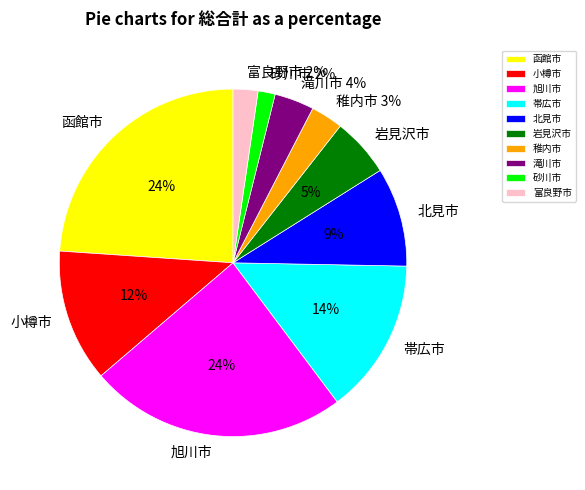

What percentage is the 旭川市 slice, to the nearest percent?

24%